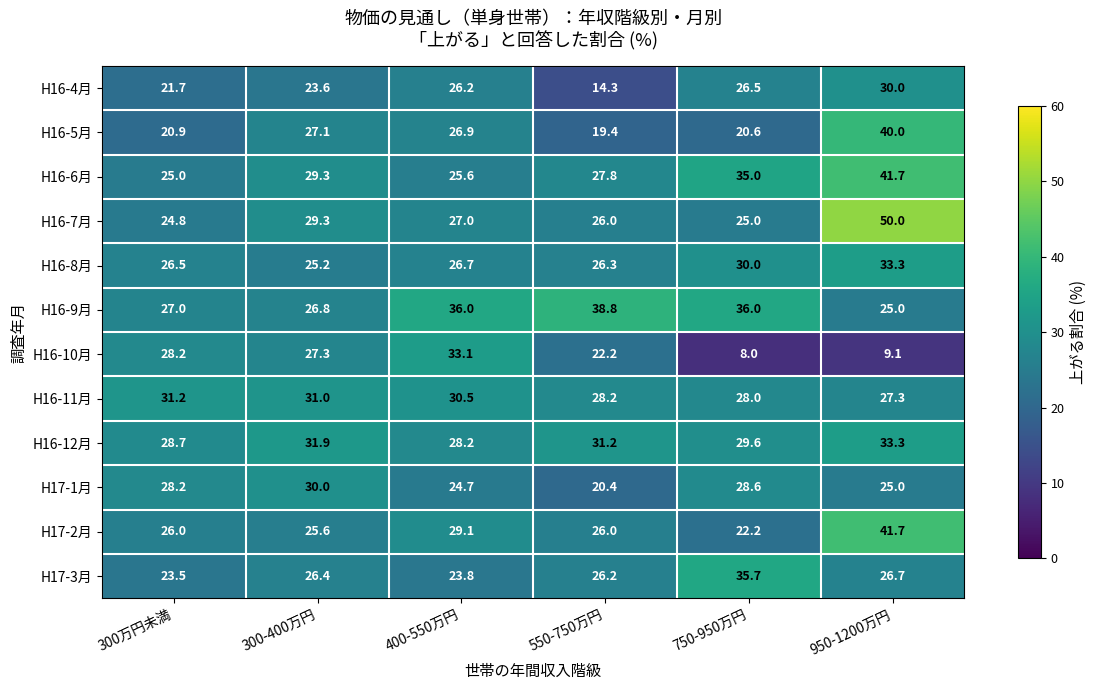

What value does the H16-8月 series have at 300万円未満?

26.5